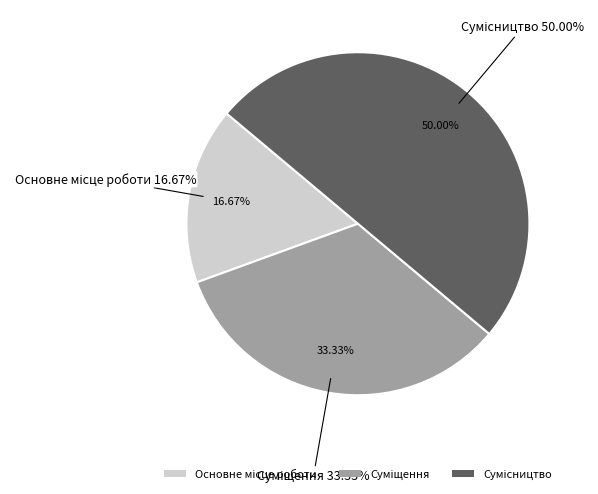

Combined, do Суміщення and Сумісництво account for over 50%?

Yes